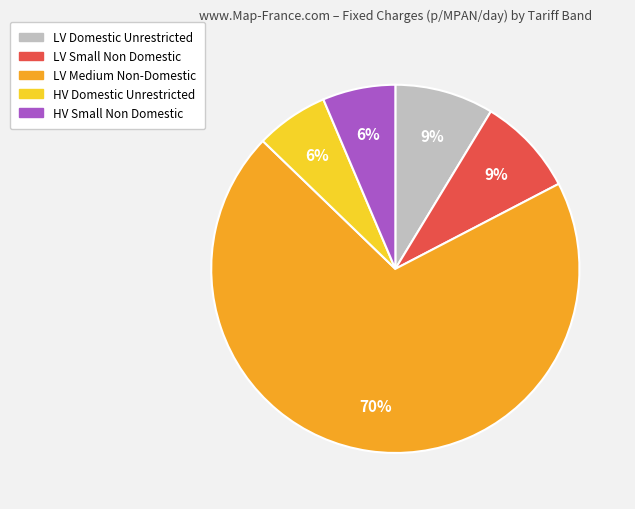

Count the number of slices in the pie.

5